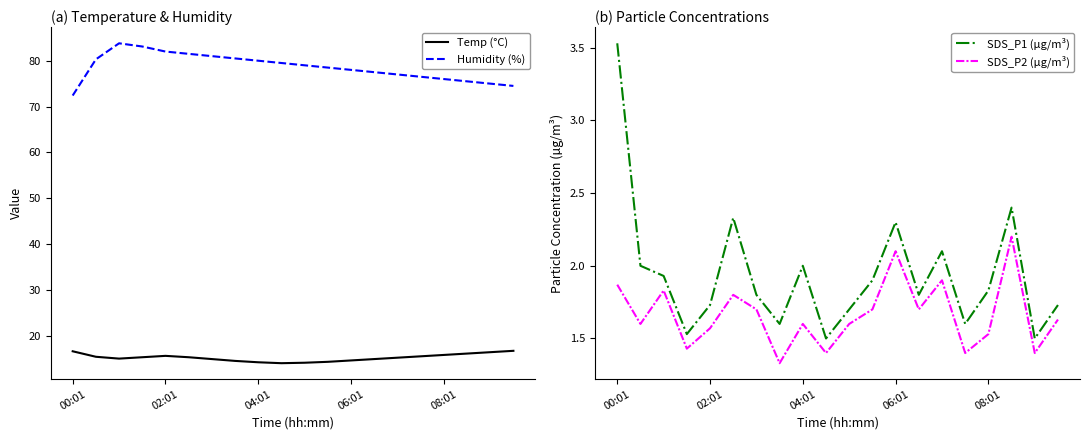

List the series in order of their peak value, lowest first.

SDS_P2 (µg/m³), SDS_P1 (µg/m³), Temp (°C), Humidity (%)